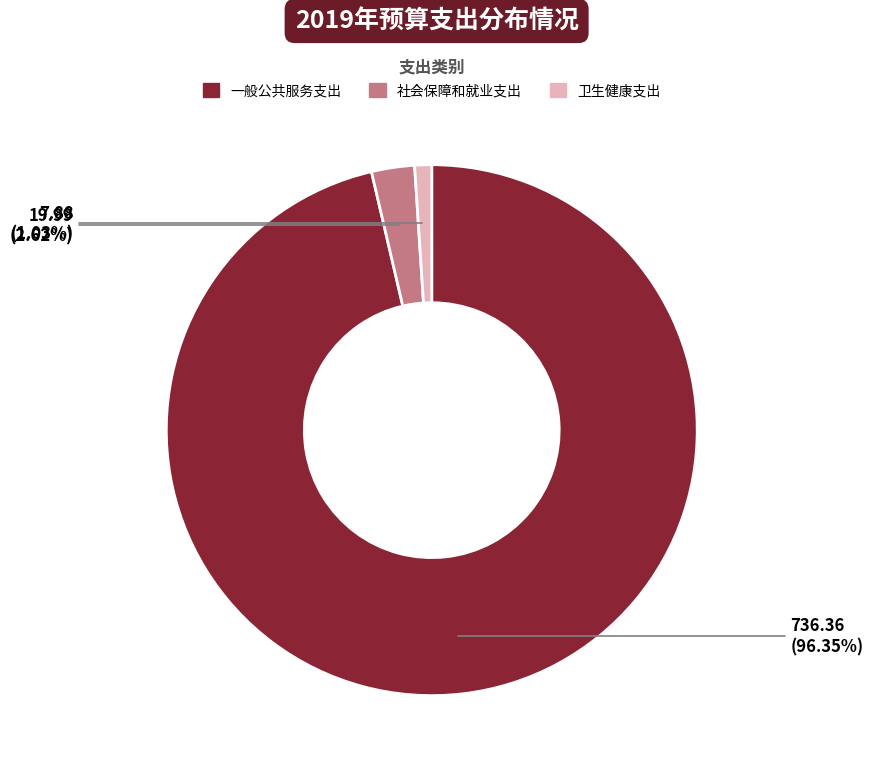

How many segments does this pie chart have?

3